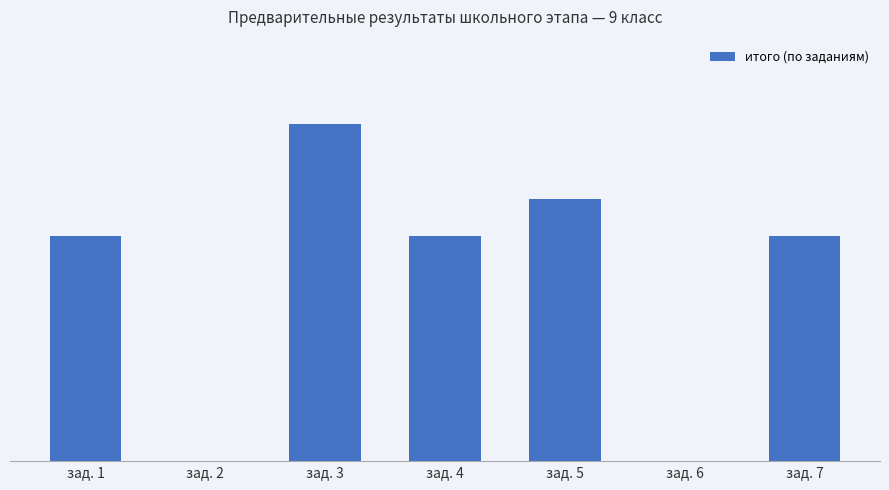

Which has a higher value, зад. 1 or зад. 2?

зад. 1